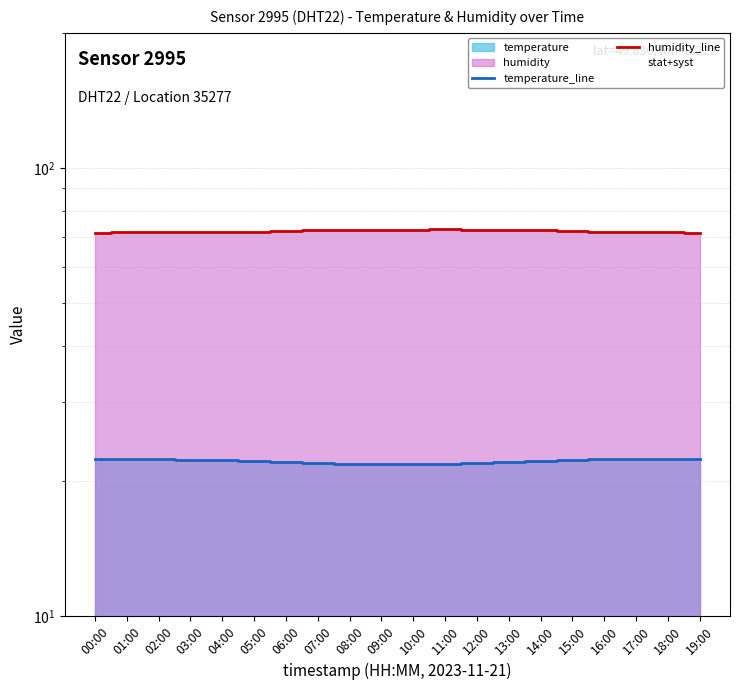

Read the humidity_line value at 07:00.

72.5